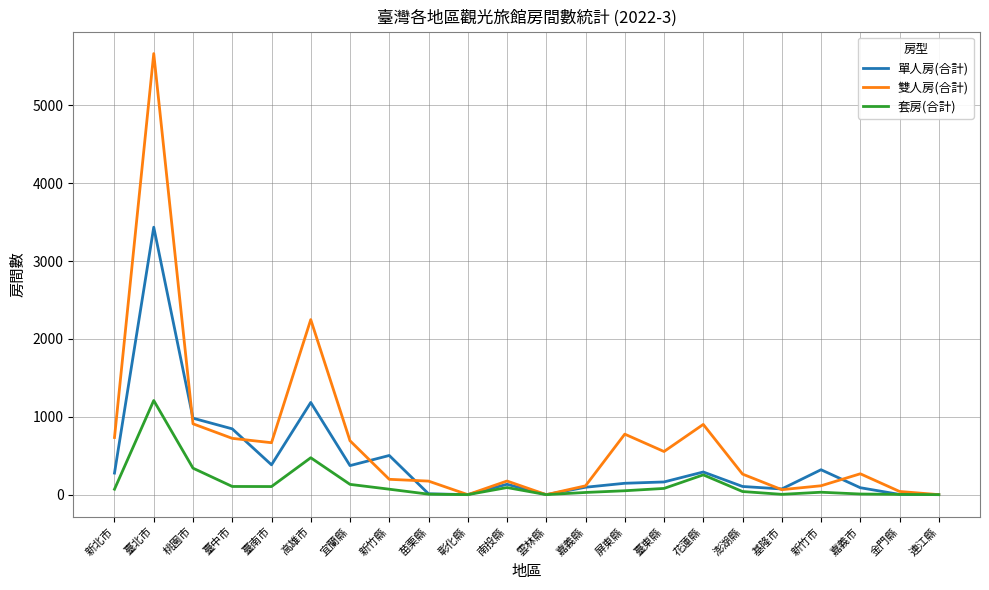

What is the total value across all series at 臺北市?

10309